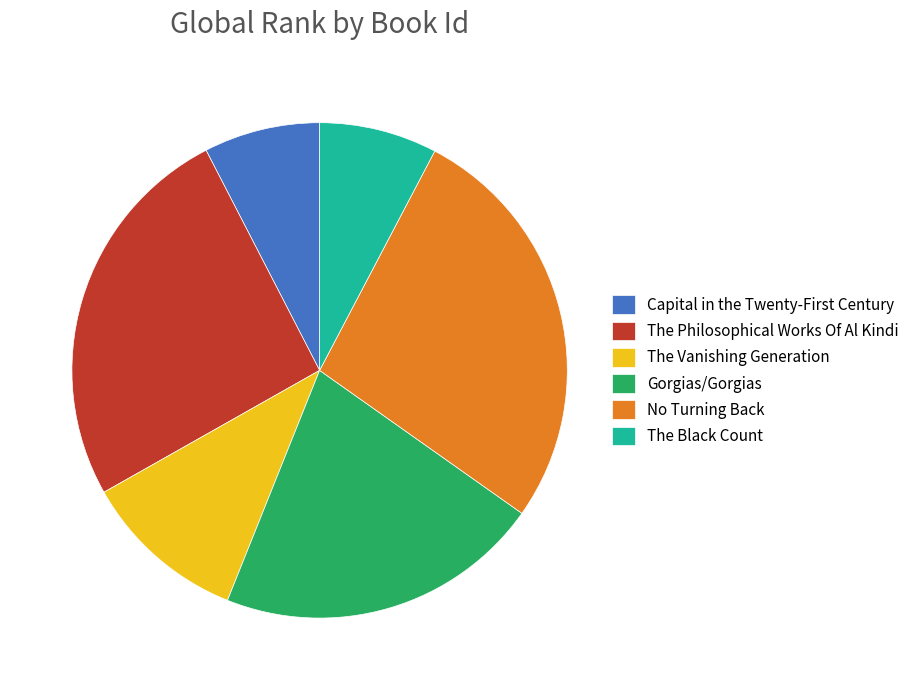

Which category has the biggest portion of the pie?

No Turning Back